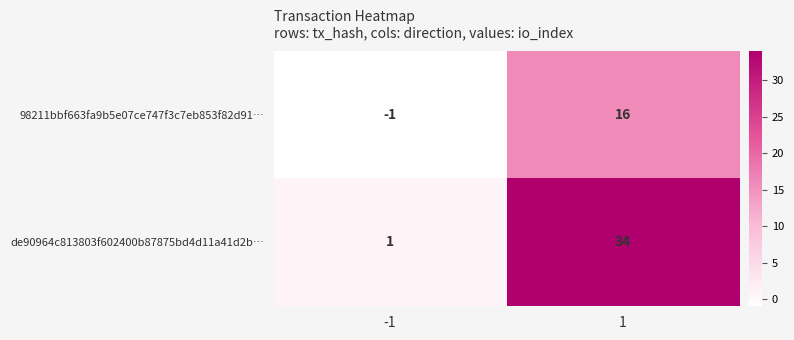

Which series has the widest spread of values?

de90964c813803f602400b87875bd4d11a41d2b…